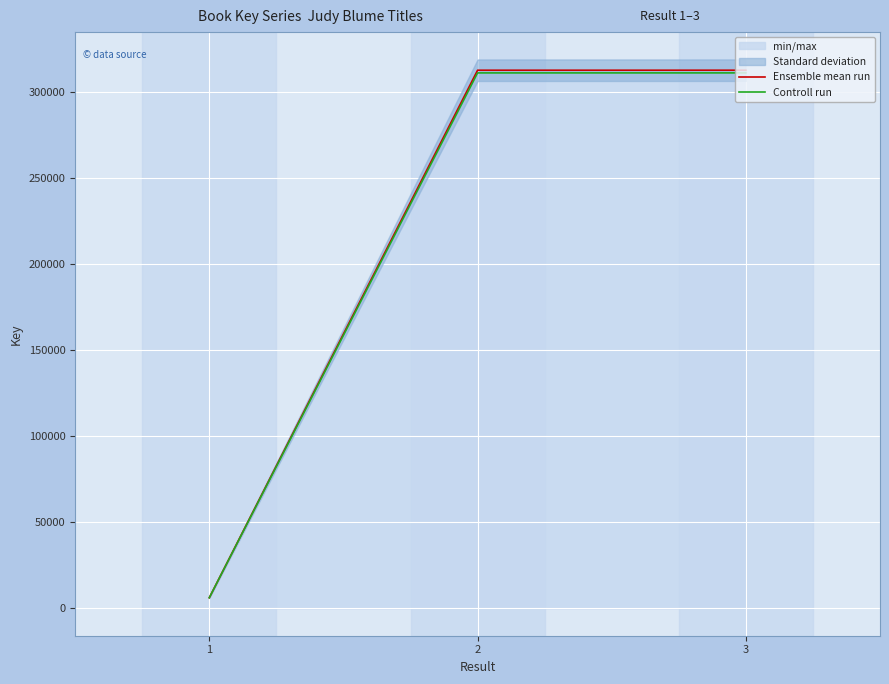

Rank the series at 1 from lowest to highest value.

Controll run, Ensemble mean run